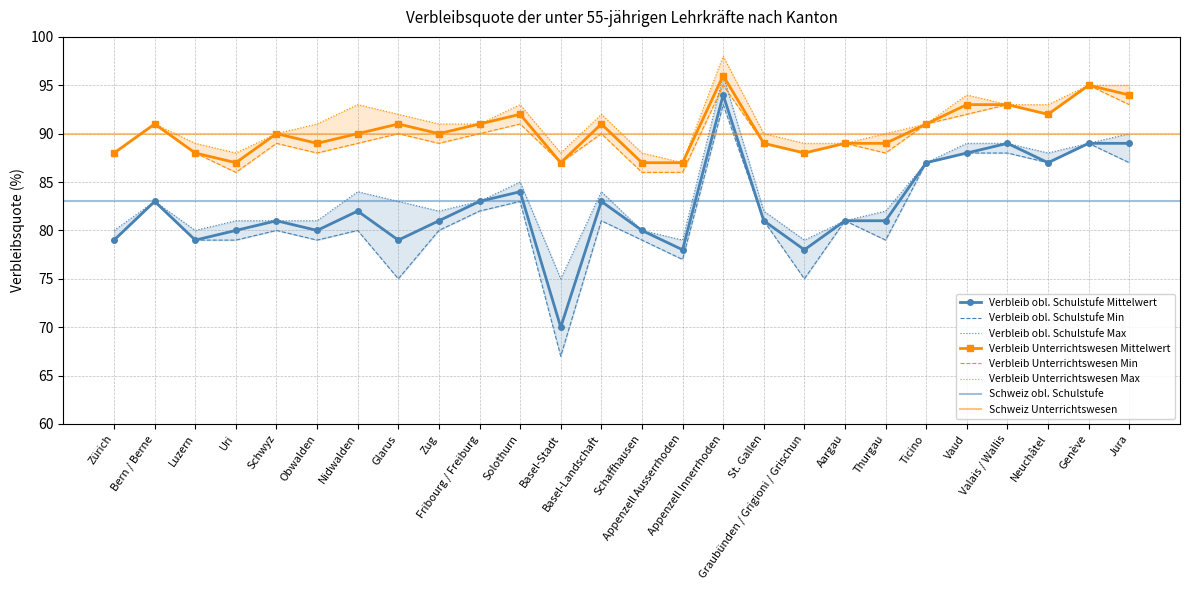

Where is the first local maximum for Verbleib obl. Schulstufe Max?

Bern / Berne